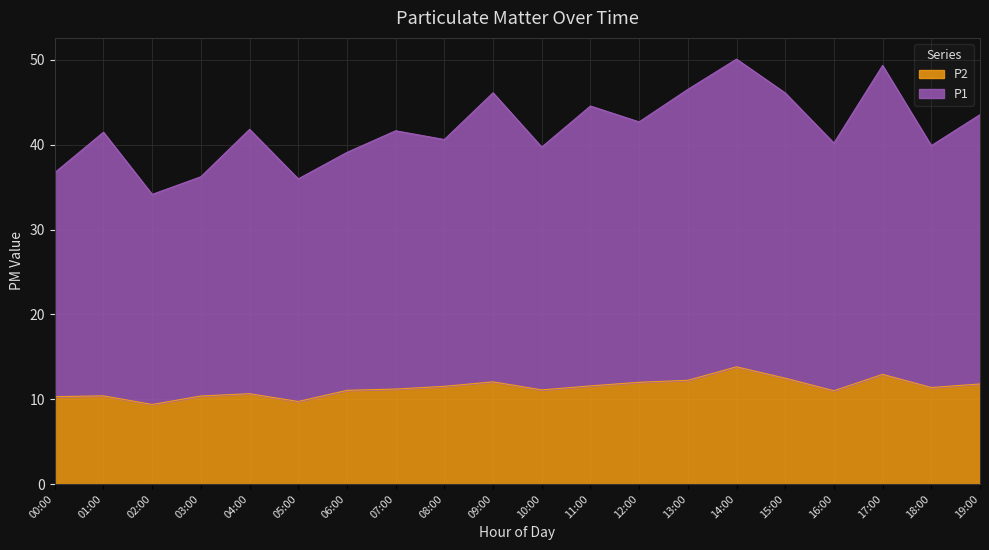

List the series in order of their overall mean, highest first.

P1, P2